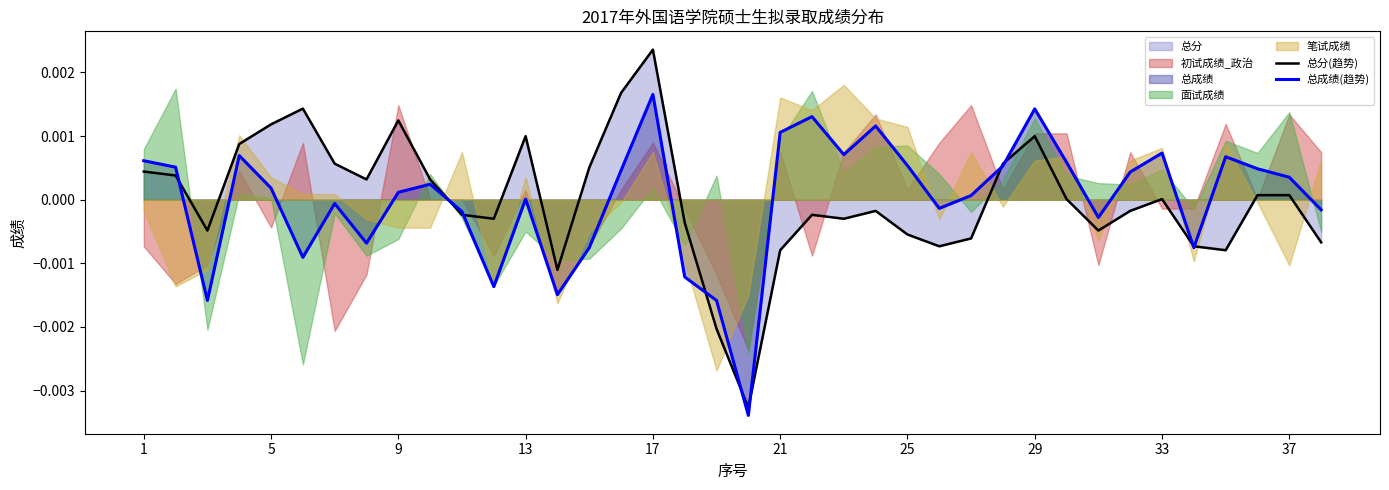

Which category has the highest value in the 总分(趋势) series?

17